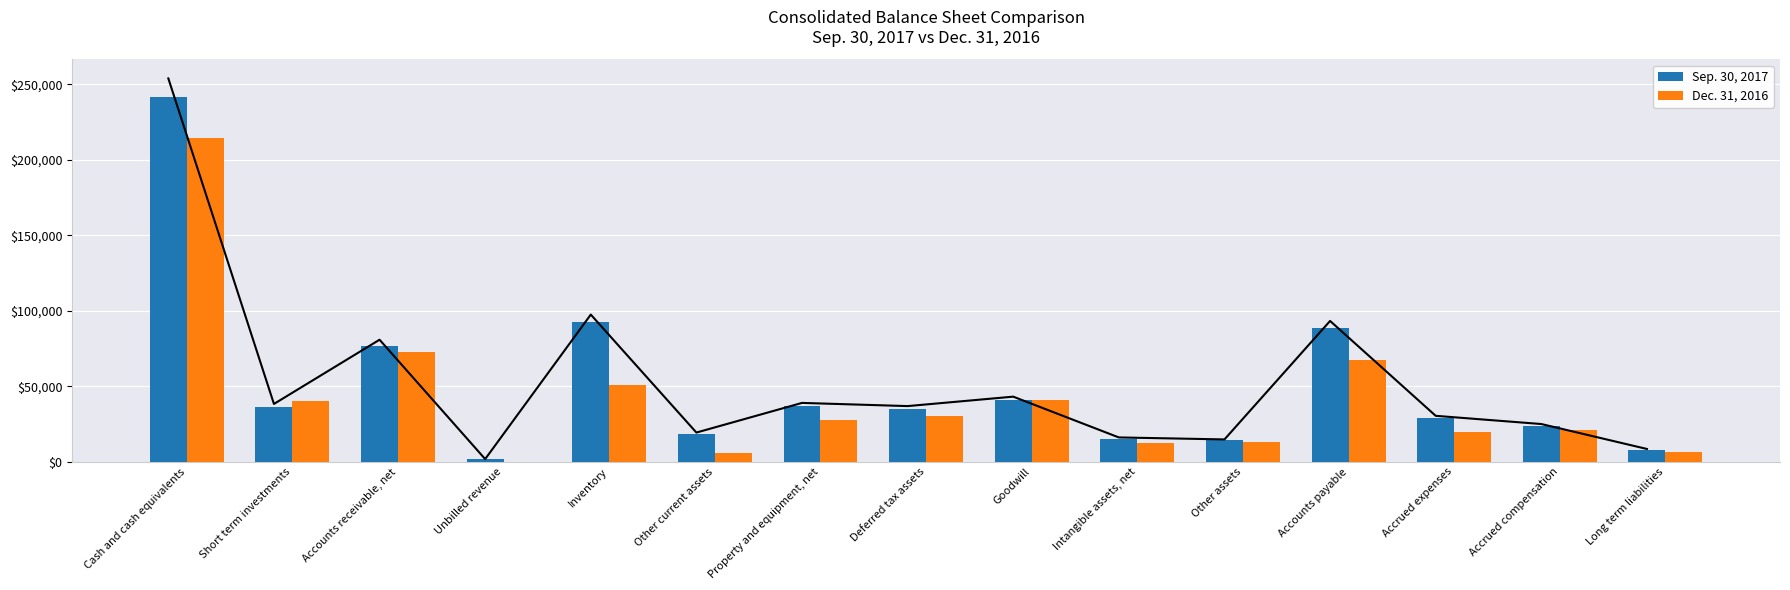

What is the value of the Dec. 31, 2016 bar at the 15th from the left?

6320